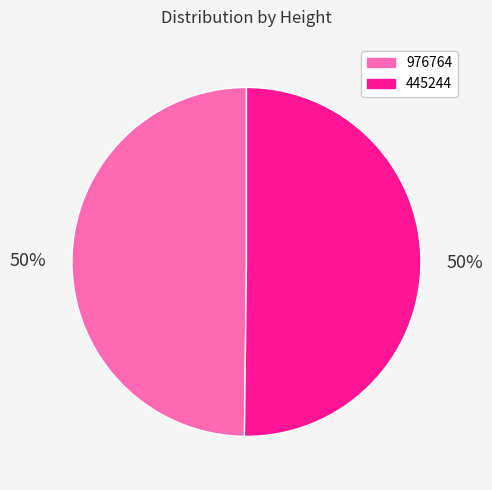

What percentage is the 445244 slice, to the nearest percent?

50%